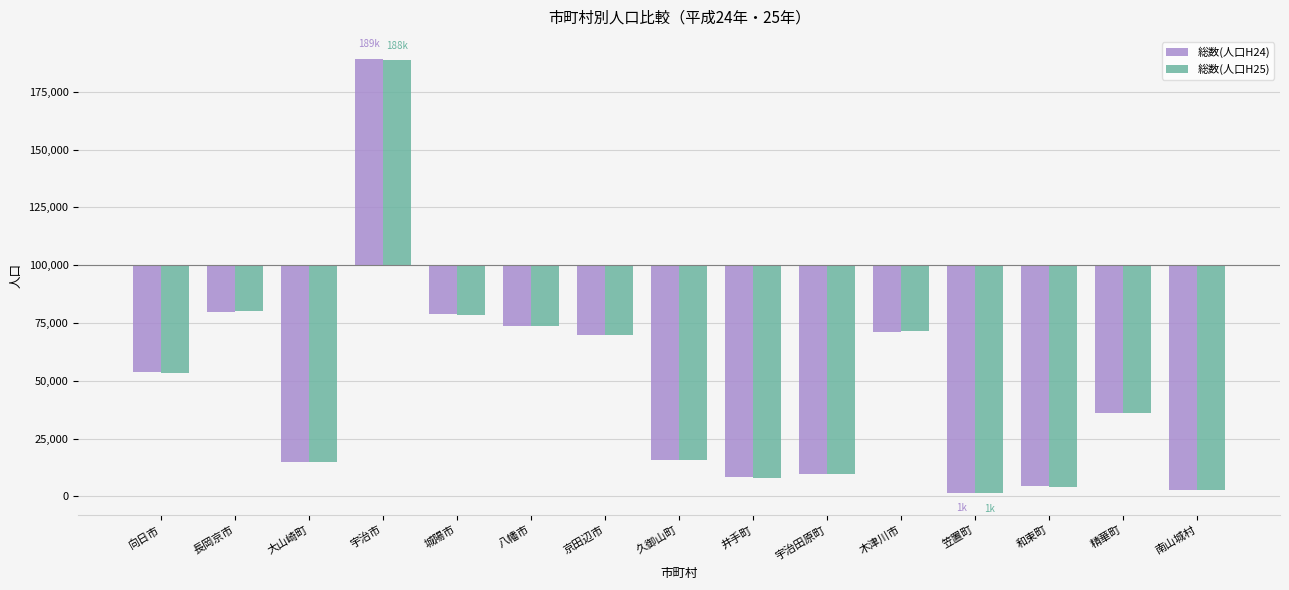

At which label does 総数(人口H24) first exceed -63973?

向日市